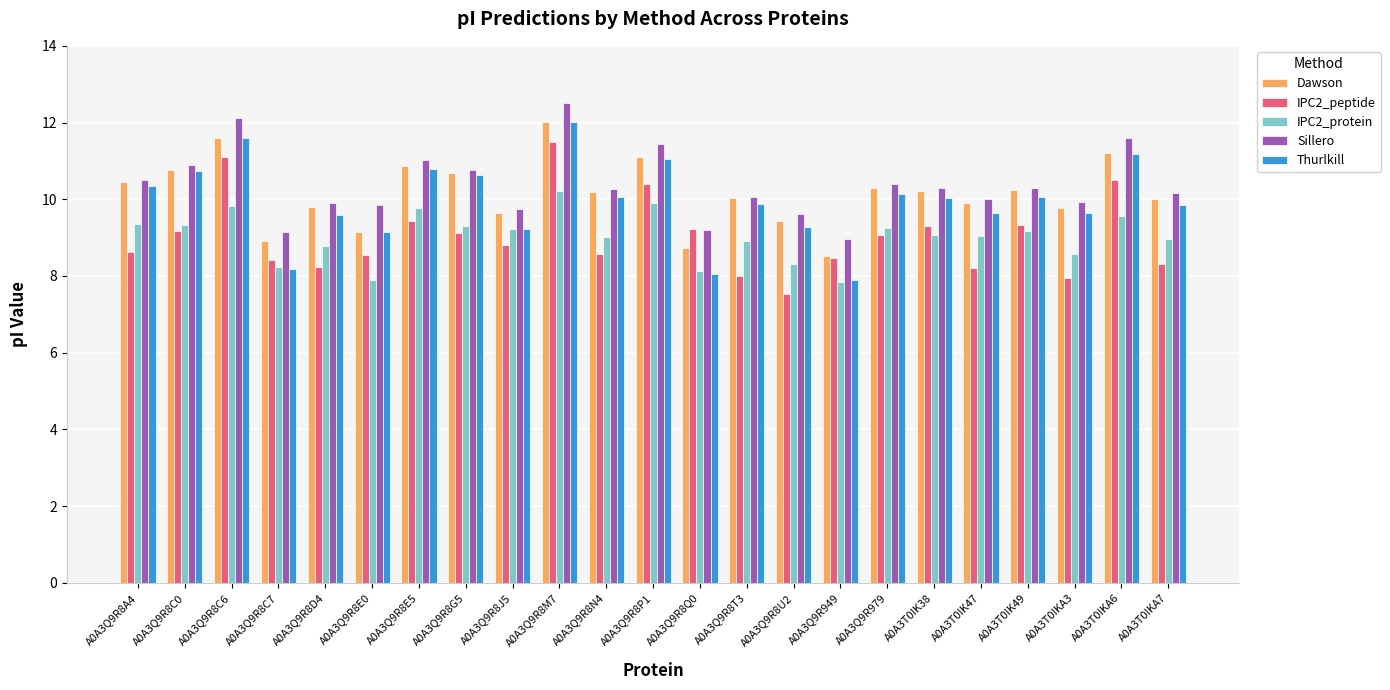

Which series has the widest spread of values?

Thurlkill